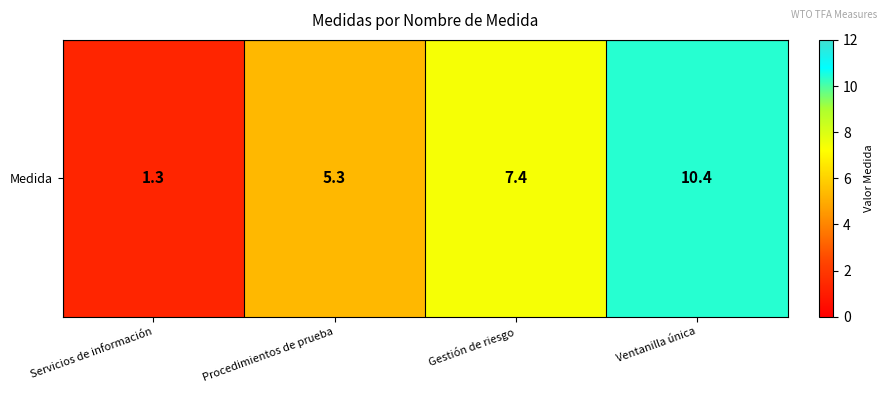

What is the ratio of the value at Gestión de riesgo to the value at Ventanilla única?

0.7